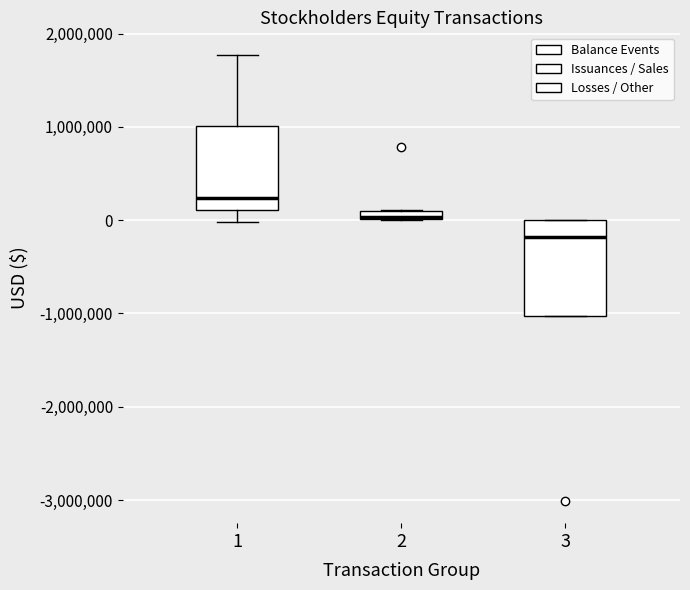

Comparing the boxes themselves (not the whiskers), which one is the tallest?

3